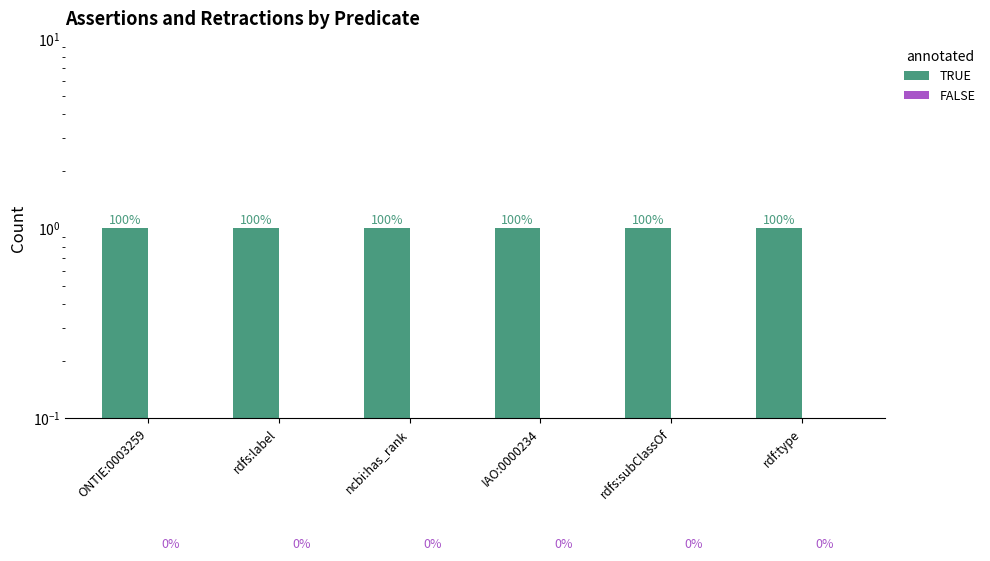

Reading right to left, extract all data points from this chart.

assertion: 1	1	1	1	1	1
retraction: 0	0	0	0	0	0